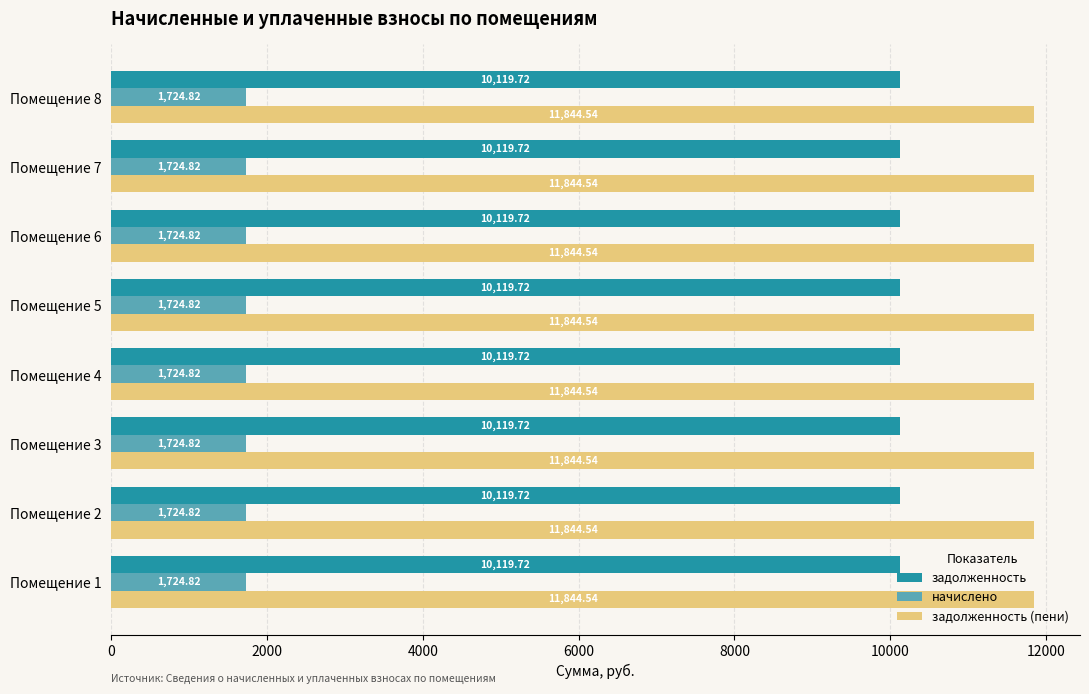

What is the total value across all series at Помещение 6?

23689.1